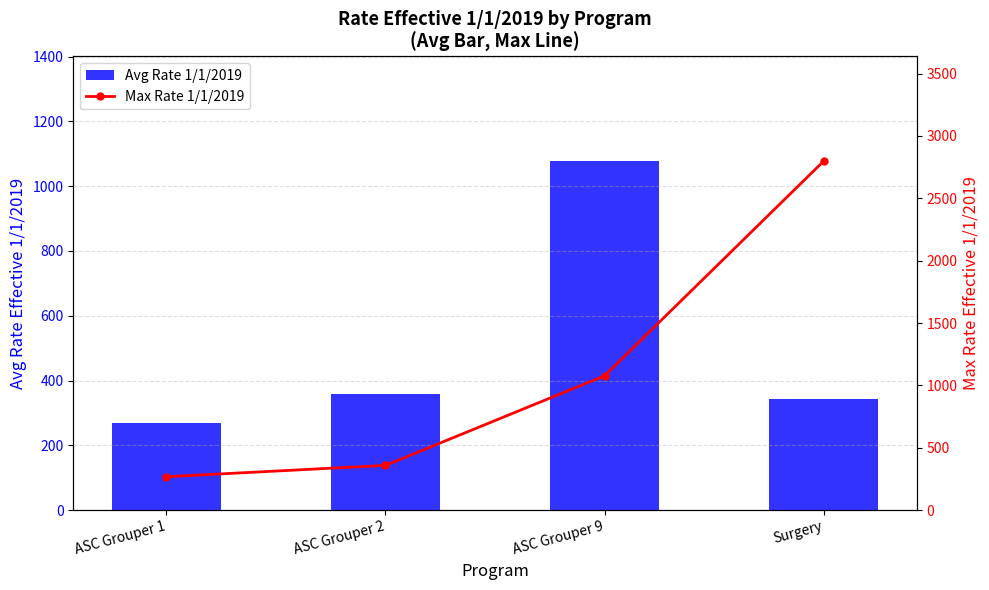

Reading left to right, list all the values displayed in this chart.

Avg Rate 1/1/2019: 267.9	358.7	1077.1	341.7
Max Rate 1/1/2019: 267.9	358.7	1077.1	2797.4